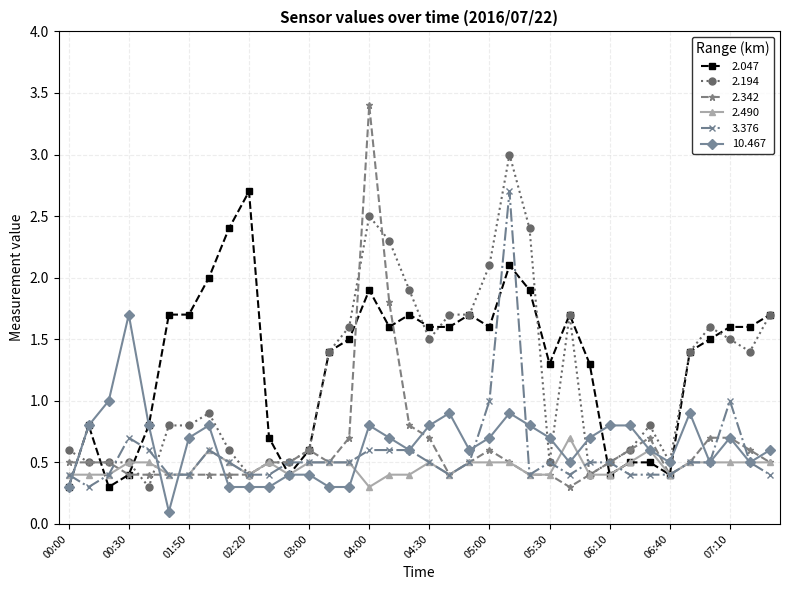

True or false: 2.342 has more than 2 interior local peaks.

True